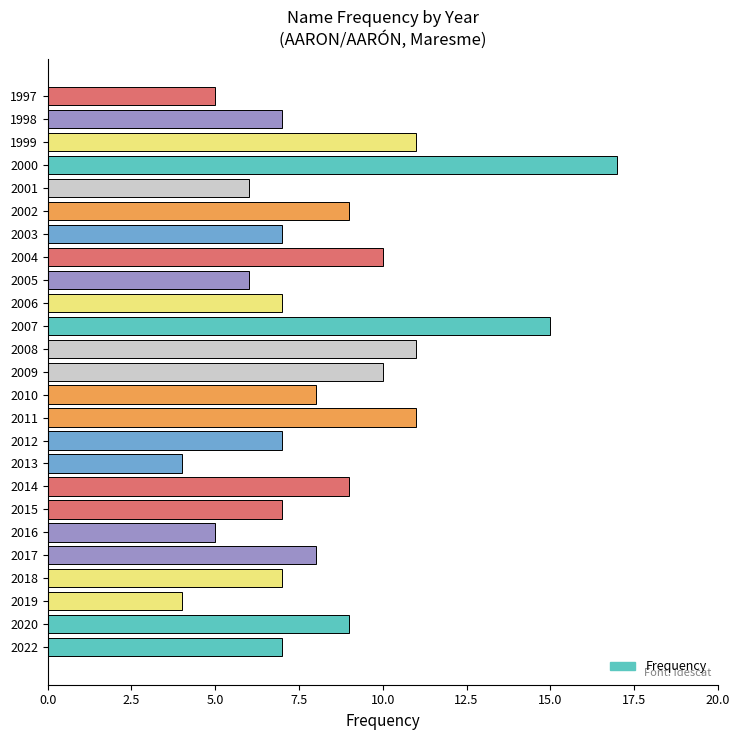

Which label corresponds to the largest value in the chart?

2000